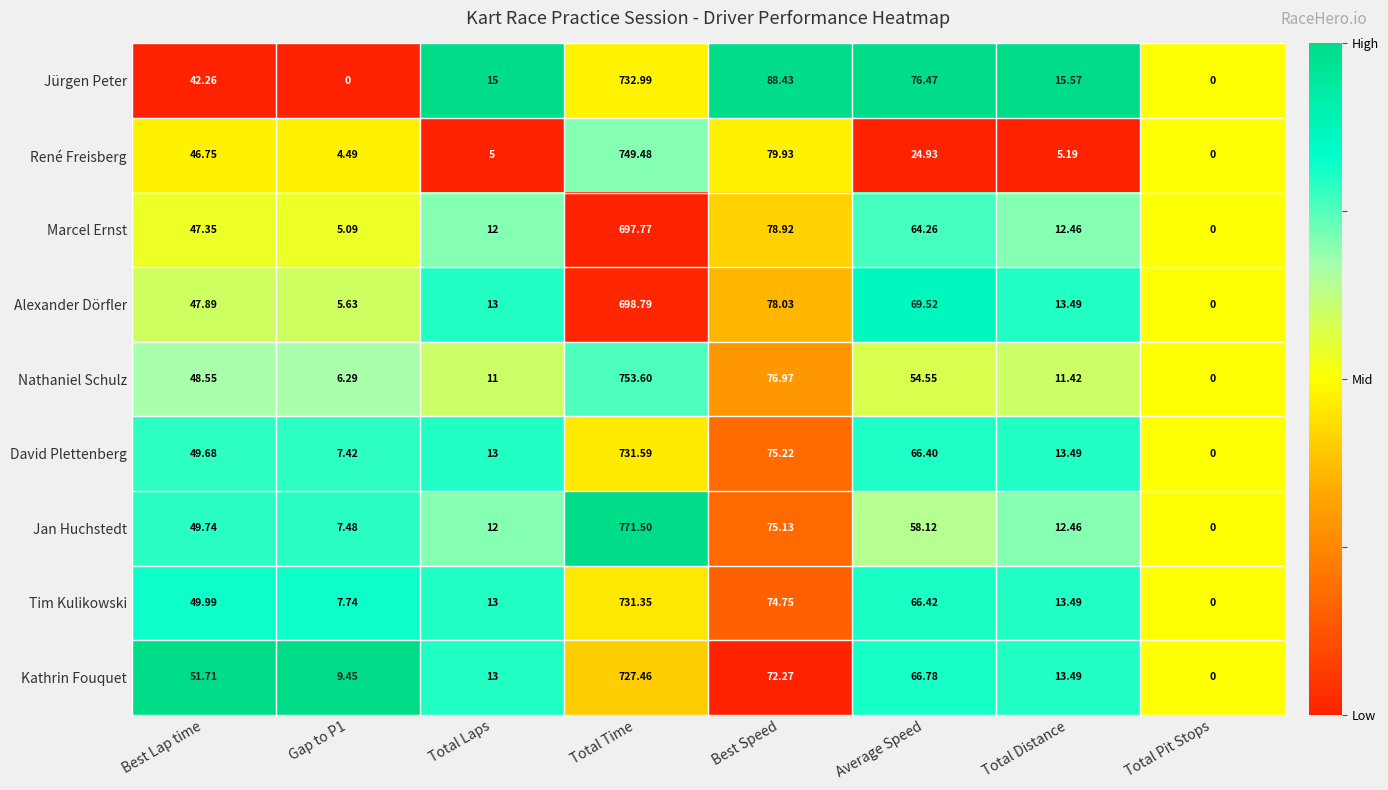

Which category has the lowest value in the Kathrin Fouquet series?

Total Pit Stops